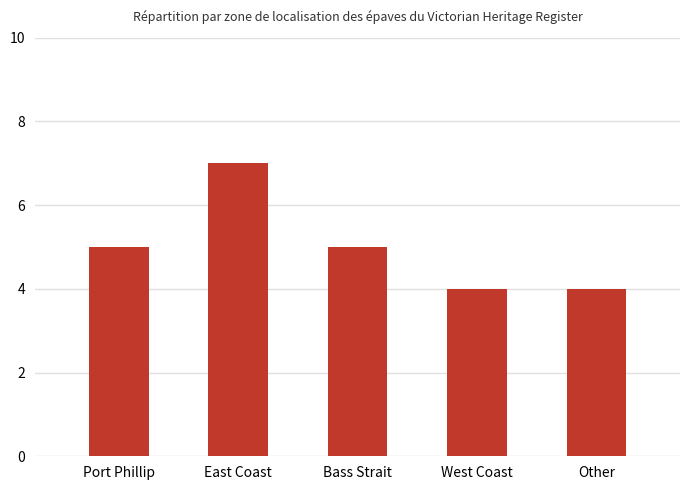

What is the change in value from Bass Strait to West Coast?

-1